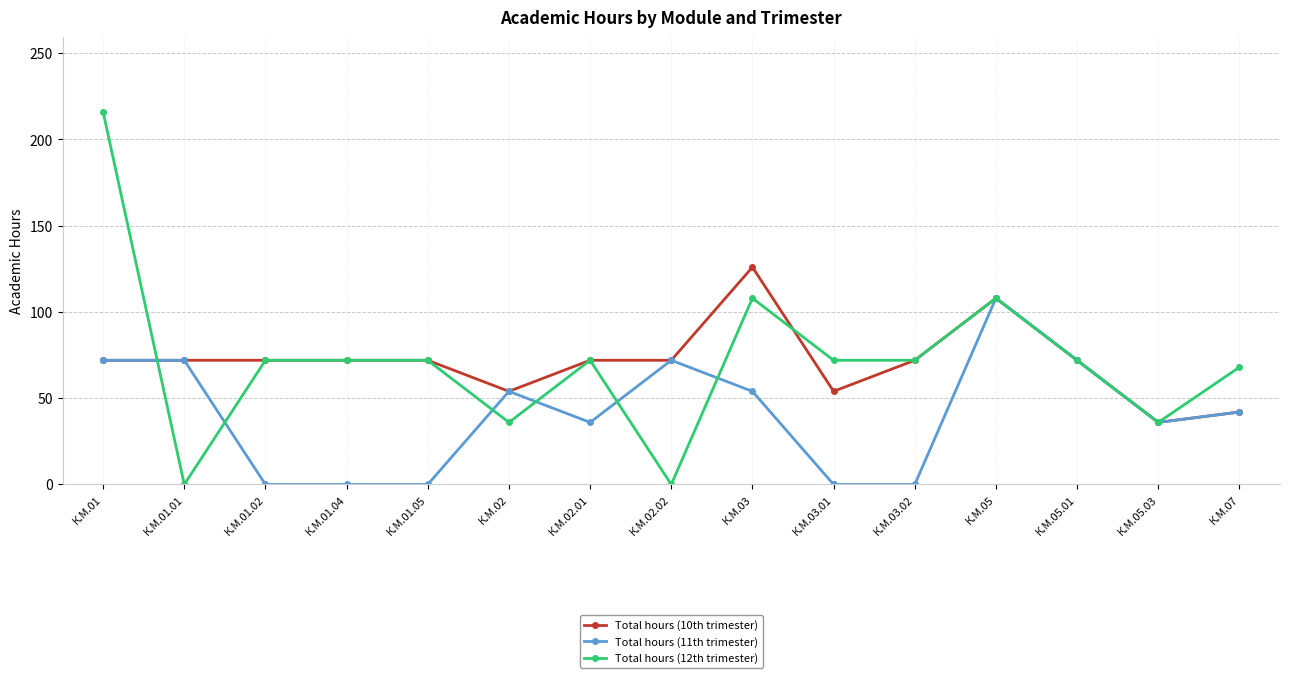

Is the value of Total hours (10th trimester) at К.М.03 greater than the value of Total hours (12th trimester) at К.М.03?

Yes